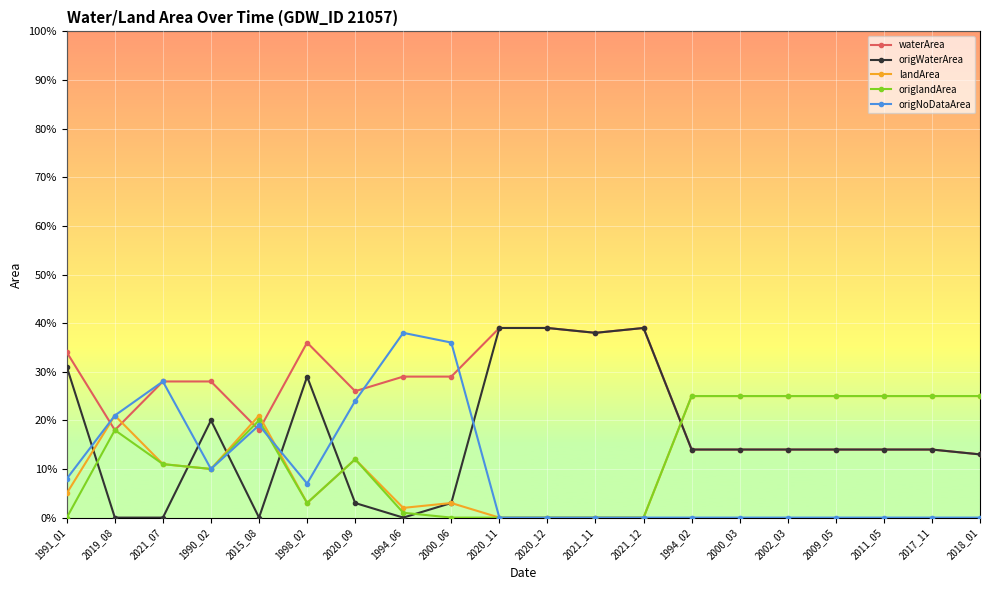

Is the value of origWaterArea at 2009_05 greater than the value of waterArea at 2011_05?

No